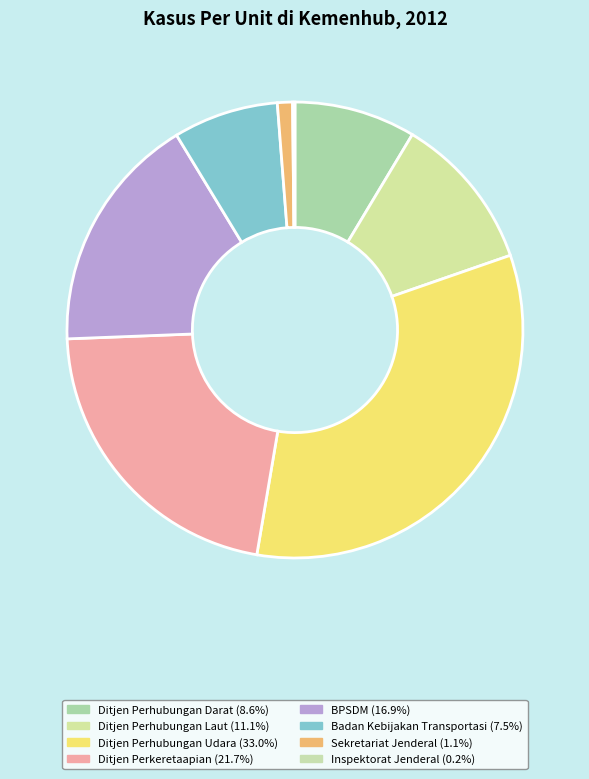

What is the largest slice in the pie chart?

Ditjen Perhubungan Udara